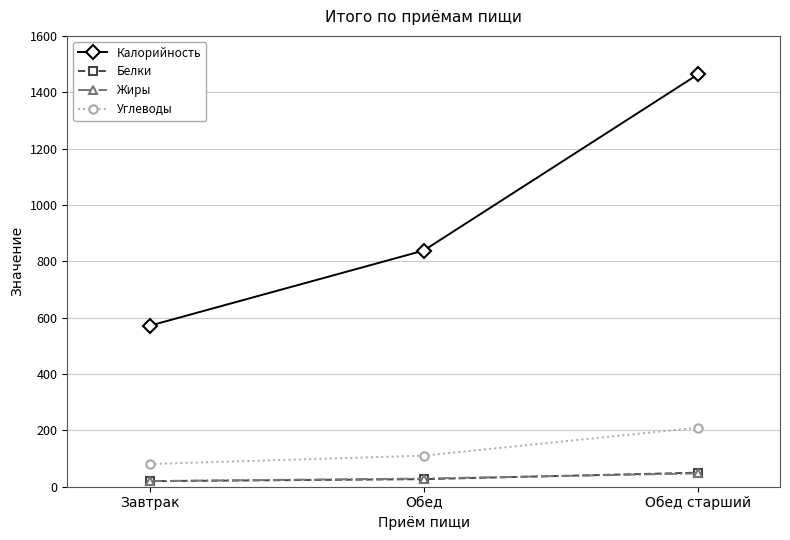

At which label does Калорийность reach its peak?

Обед старший